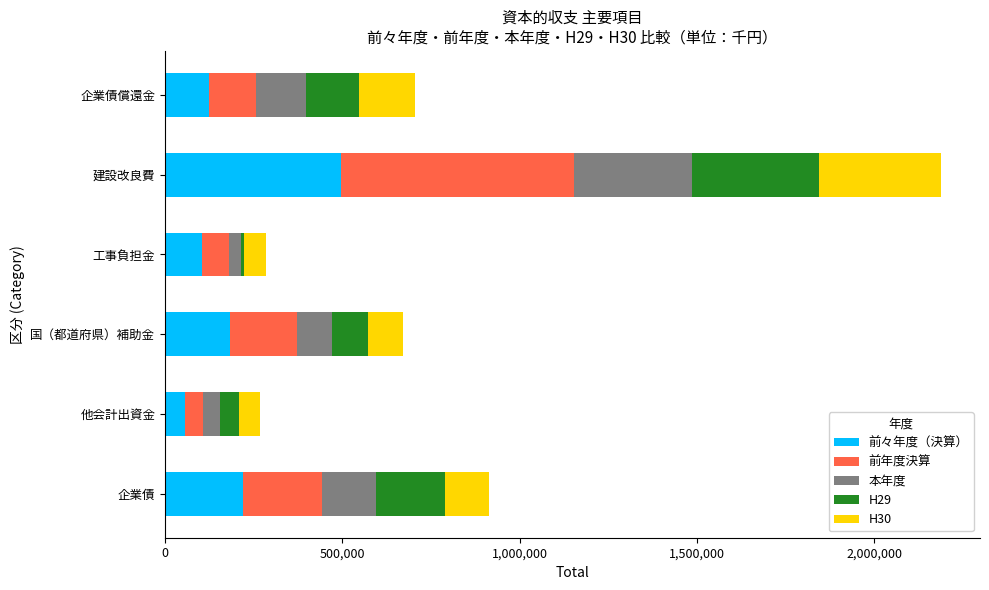

At which label does 前々年度（決算） reach its minimum?

他会計出資金